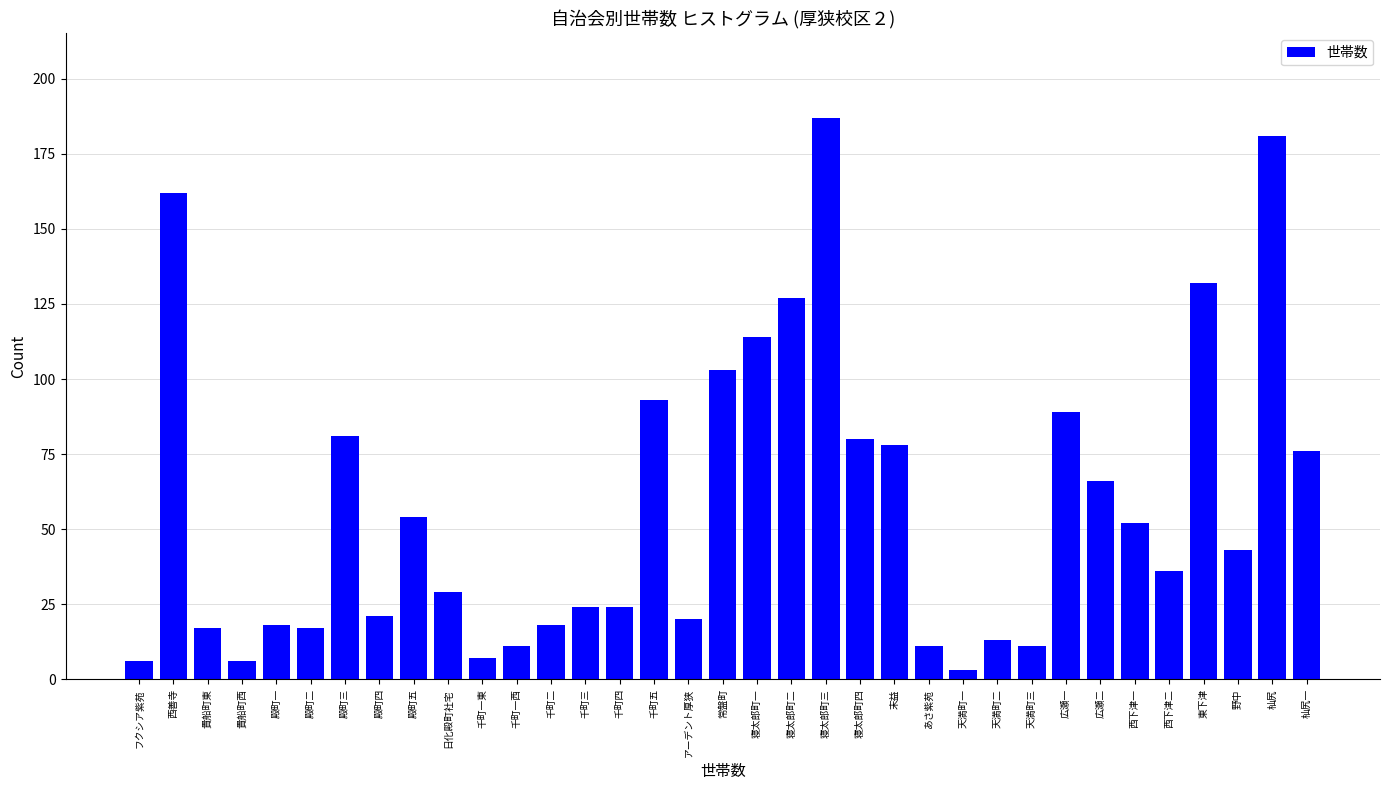

At which category does the chart reach its peak across all series?

寝太郎町三